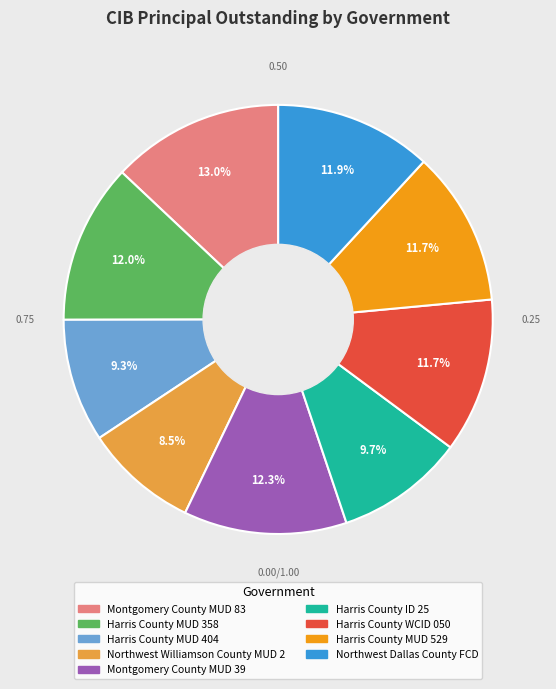

Which slice is the smallest?

Northwest Williamson County MUD 2